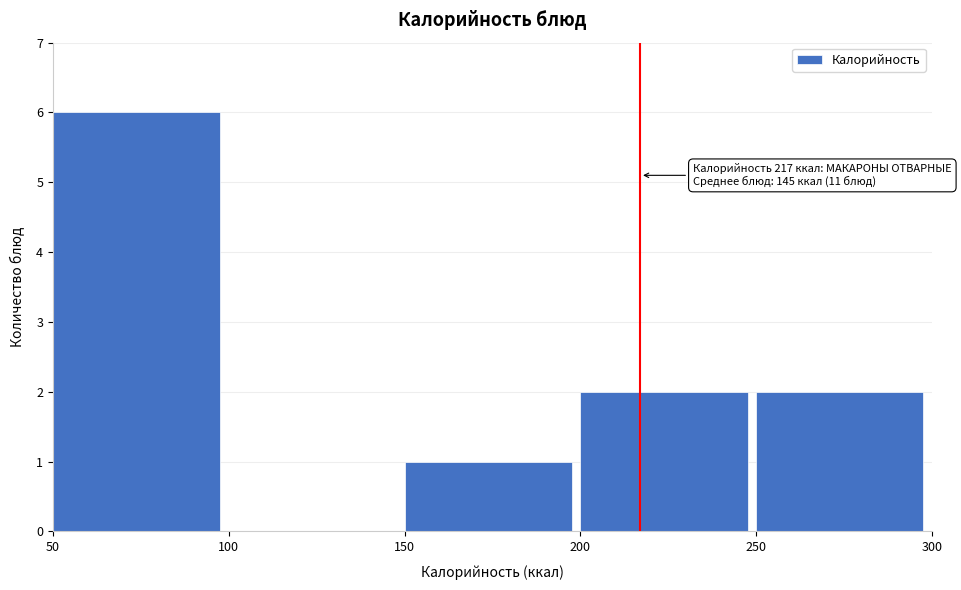

Over which range of the x-axis is the bar tallest?

50 to 100